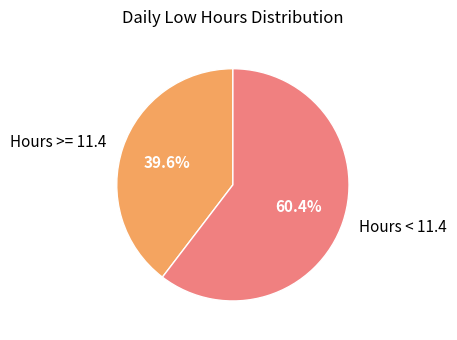

To the nearest percent, what is the average slice percentage?

50%